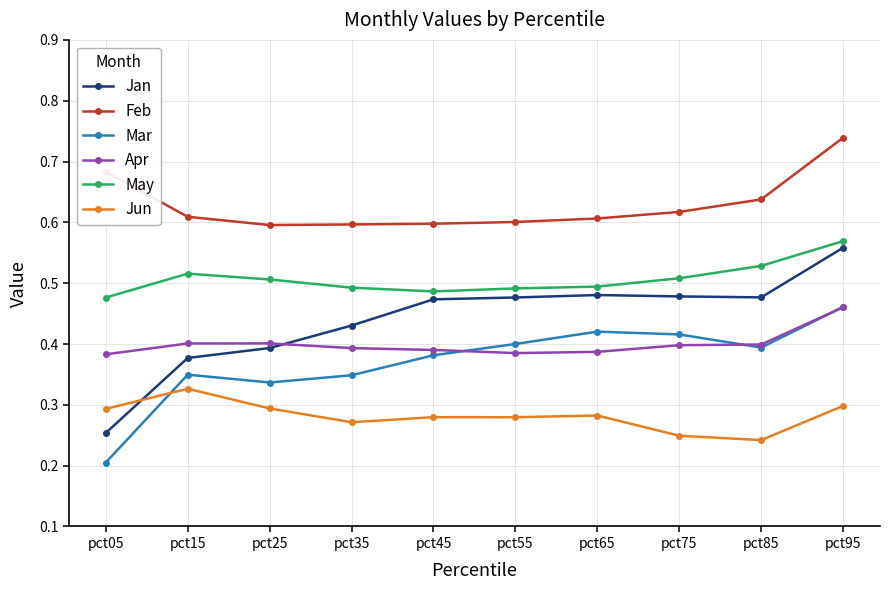

At how many categories does at least one series exceed 0?

10